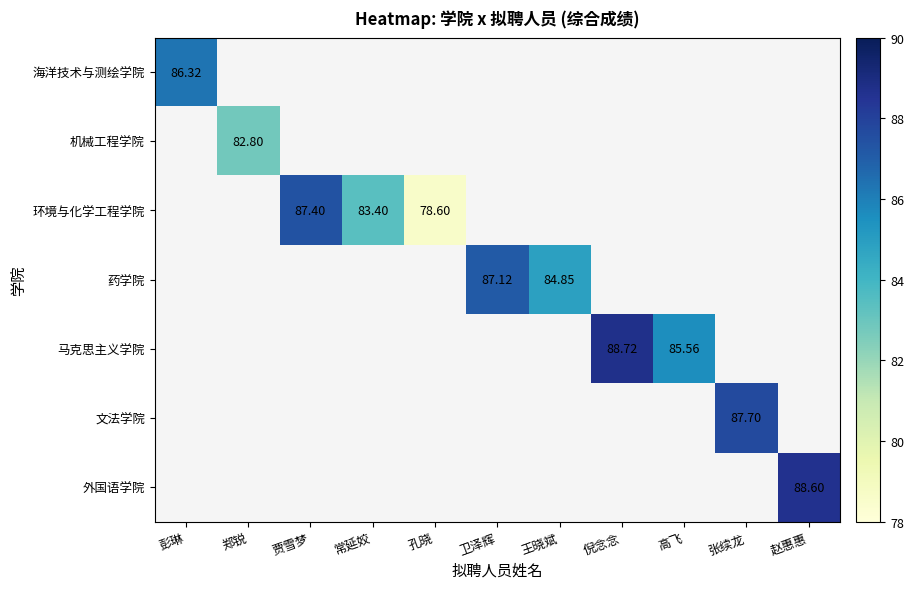

Is the value of 药学院 at 王晓斌 greater than the value of 外国语学院 at 赵惠惠?

No